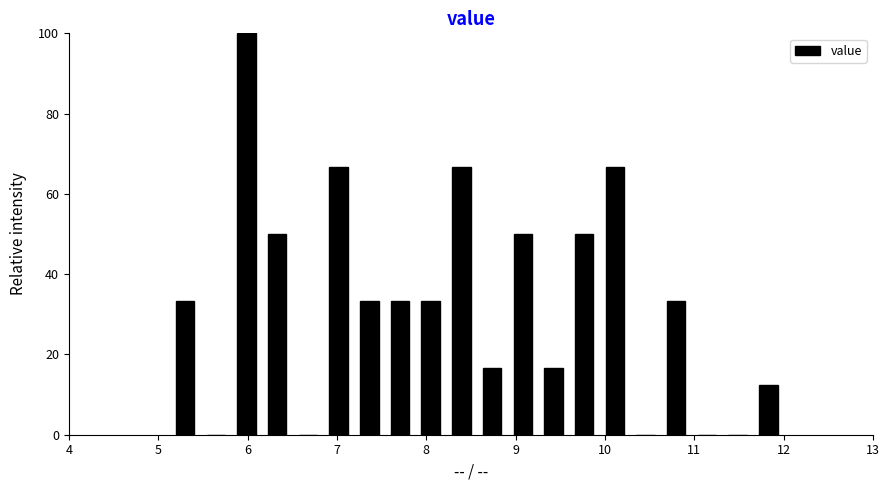

Around what value on the x-axis is the tallest bar? Give the approximate position of its centre, as read against the axis.

6.0